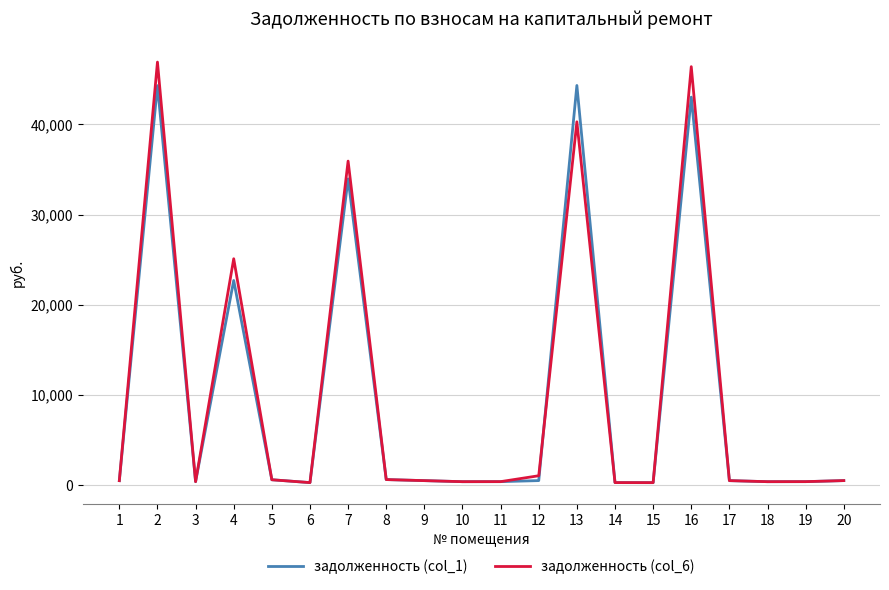

What is the maximum value shown in the chart?

46880.0